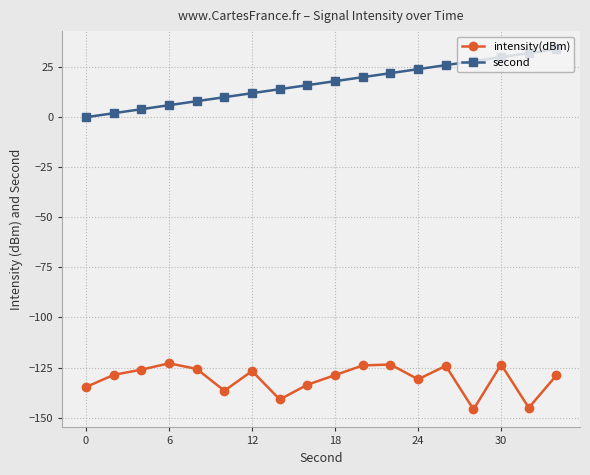

True or false: intensity(dBm) and second cross at least once.

False